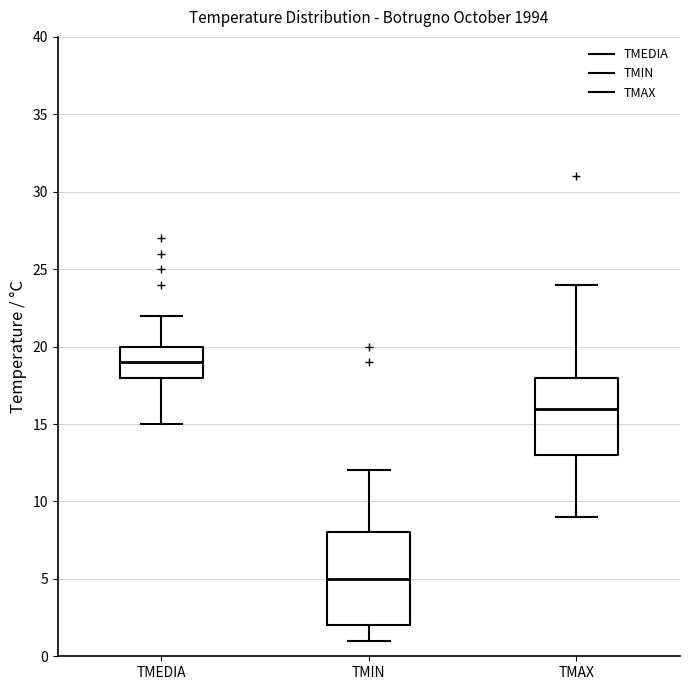

Comparing the boxes themselves (not the whiskers), which one is the tallest?

TMIN